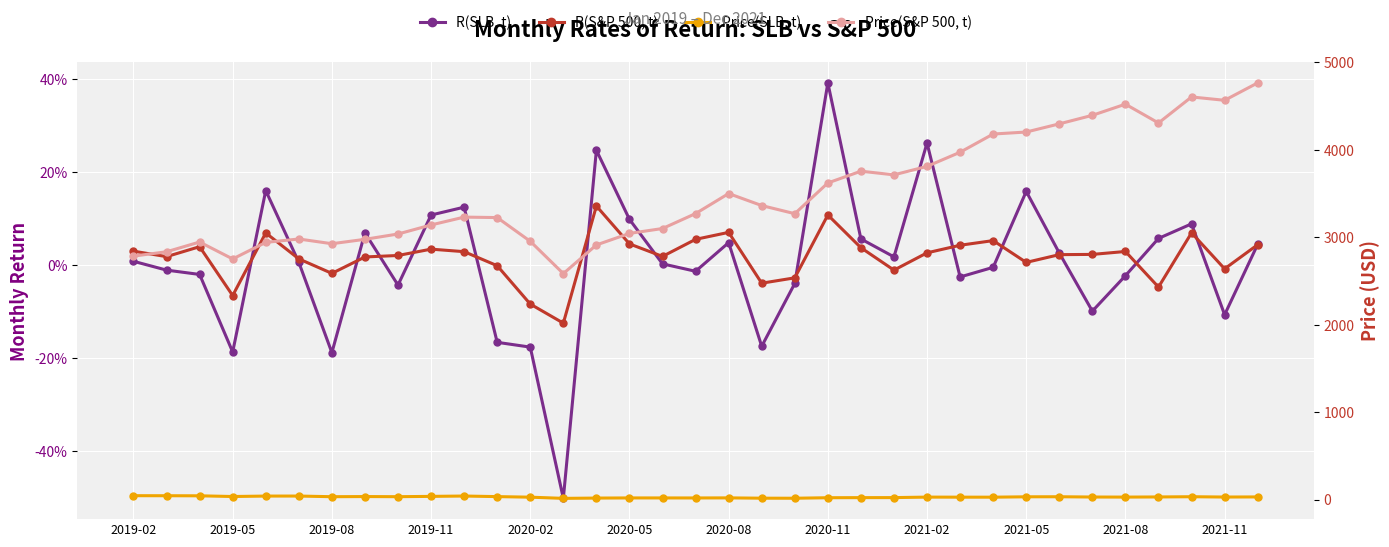

Between 2021-11 and 23, which series saw the biggest shift?

Price(S&P 500, t)